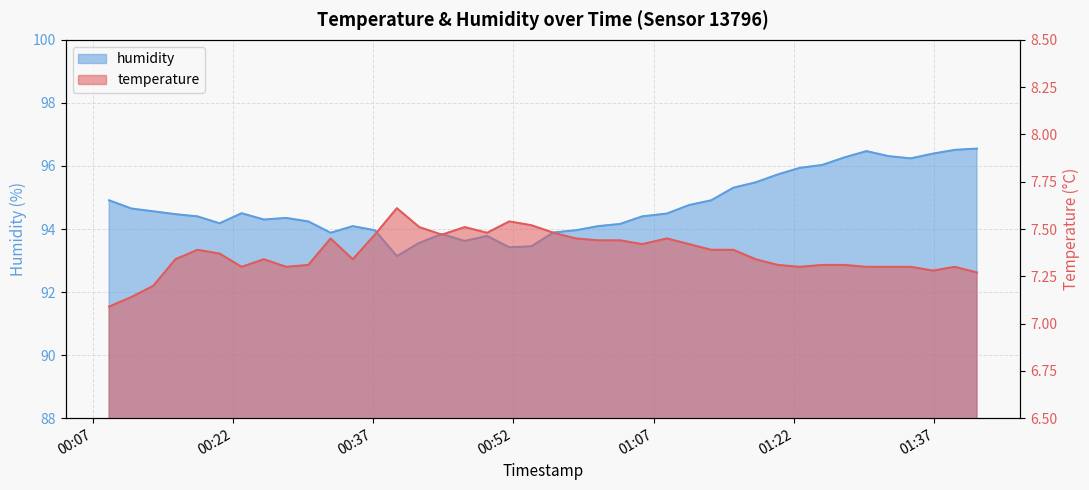

Reading right to left, what are all the values shown in this chart?

temperature: 2023-01-09T01:41:34=7.3	2023-01-09T01:39:12=7.3	2023-01-09T01:36:51=7.3	2023-01-09T01:34:29=7.3	2023-01-09T01:32:07=7.3	2023-01-09T01:29:45=7.3	2023-01-09T01:27:23=7.3	2023-01-09T01:25:01=7.3	2023-01-09T01:22:38=7.3	2023-01-09T01:20:16=7.3	2023-01-09T01:17:54=7.3	2023-01-09T01:15:31=7.4	2023-01-09T01:13:09=7.4	2023-01-09T01:10:47=7.4	2023-01-09T01:08:25=7.5	2023-01-09T01:05:46=7.4	2023-01-09T01:03:24=7.4	2023-01-09T01:01:03=7.4	2023-01-09T00:58:41=7.5	2023-01-09T00:56:17=7.5	2023-01-09T00:53:55=7.5	2023-01-09T00:51:33=7.5	2023-01-09T00:49:11=7.5	2023-01-09T00:46:47=7.5	2023-01-09T00:44:21=7.5	2023-01-09T00:41:56=7.5	2023-01-09T00:39:32=7.6	2023-01-09T00:37:11=7.5	2023-01-09T00:34:49=7.3	2023-01-09T00:32:27=7.5	2023-01-09T00:30:04=7.3	2023-01-09T00:27:42=7.3	2023-01-09T00:25:19=7.3	2023-01-09T00:22:56=7.3	2023-01-09T00:20:35=7.4	2023-01-09T00:18:13=7.4	2023-01-09T00:15:51=7.3	2023-01-09T00:13:30=7.2	2023-01-09T00:11:08=7.1	2023-01-09T00:08:46=7.1
humidity: 2023-01-09T01:41:34=96.5	2023-01-09T01:39:12=96.5	2023-01-09T01:36:51=96.4	2023-01-09T01:34:29=96.2	2023-01-09T01:32:07=96.3	2023-01-09T01:29:45=96.5	2023-01-09T01:27:23=96.3	2023-01-09T01:25:01=96.0	2023-01-09T01:22:38=95.9	2023-01-09T01:20:16=95.7	2023-01-09T01:17:54=95.5	2023-01-09T01:15:31=95.3	2023-01-09T01:13:09=94.9	2023-01-09T01:10:47=94.8	2023-01-09T01:08:25=94.5	2023-01-09T01:05:46=94.4	2023-01-09T01:03:24=94.2	2023-01-09T01:01:03=94.1	2023-01-09T00:58:41=94.0	2023-01-09T00:56:17=93.9	2023-01-09T00:53:55=93.5	2023-01-09T00:51:33=93.4	2023-01-09T00:49:11=93.8	2023-01-09T00:46:47=93.6	2023-01-09T00:44:21=93.8	2023-01-09T00:41:56=93.6	2023-01-09T00:39:32=93.1	2023-01-09T00:37:11=94.0	2023-01-09T00:34:49=94.1	2023-01-09T00:32:27=93.9	2023-01-09T00:30:04=94.2	2023-01-09T00:27:42=94.3	2023-01-09T00:25:19=94.3	2023-01-09T00:22:56=94.5	2023-01-09T00:20:35=94.2	2023-01-09T00:18:13=94.4	2023-01-09T00:15:51=94.5	2023-01-09T00:13:30=94.6	2023-01-09T00:11:08=94.7	2023-01-09T00:08:46=94.9